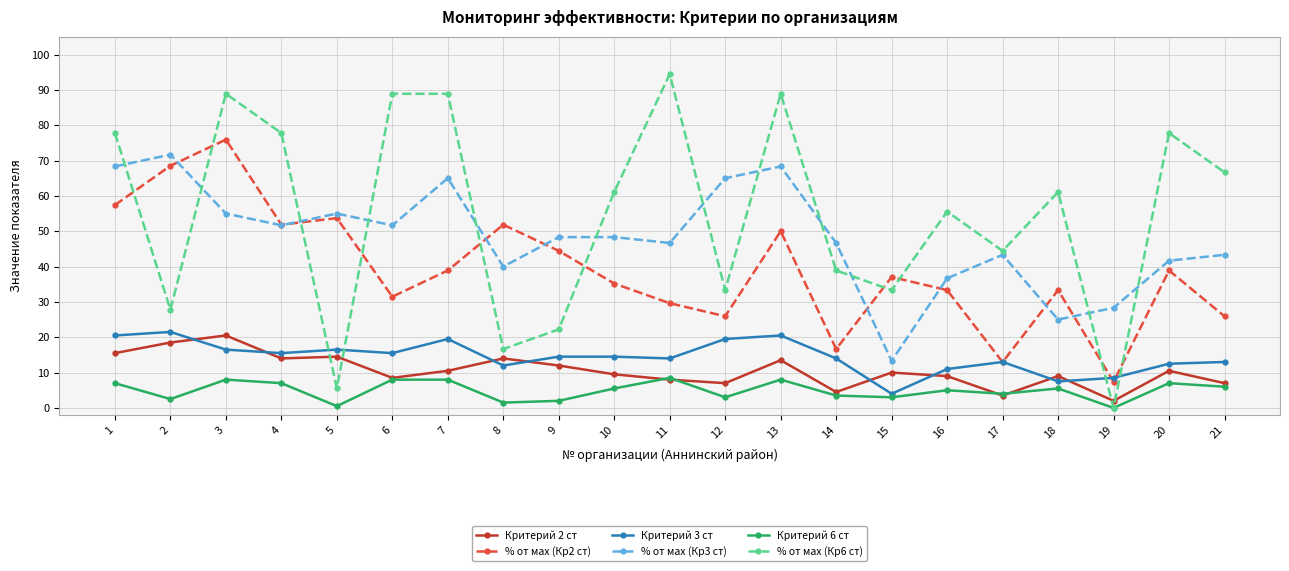

Reading right to left, transcribe all the data shown in this chart.

Критерий 2 ст: 7.0	10.5	2.0	9.0	3.5	9.0	10.0	4.5	13.5	7.0	8.0	9.5	12.0	14.0	10.5	8.5	14.5	14.0	20.5	18.5	15.5
% от мах (Кр2 ст): 25.9	38.9	7.4	33.3	13.0	33.3	37.0	16.7	50.0	25.9	29.6	35.2	44.4	51.9	38.9	31.5	53.7	51.9	75.9	68.5	57.4
Критерий 3 ст: 13.0	12.5	8.5	7.5	13.0	11.0	4.0	14.0	20.5	19.5	14.0	14.5	14.5	12.0	19.5	15.5	16.5	15.5	16.5	21.5	20.5
% от мах (Кр3 ст): 43.3	41.7	28.3	25.0	43.3	36.7	13.3	46.7	68.3	65.0	46.7	48.3	48.3	40.0	65.0	51.7	55.0	51.7	55.0	71.7	68.3
Критерий 6 ст: 6.0	7.0	0.0	5.5	4.0	5.0	3.0	3.5	8.0	3.0	8.5	5.5	2.0	1.5	8.0	8.0	0.5	7.0	8.0	2.5	7.0
% от мах (Кр6 ст): 66.7	77.8	0.0	61.1	44.4	55.6	33.3	38.9	88.9	33.3	94.4	61.1	22.2	16.7	88.9	88.9	5.6	77.8	88.9	27.8	77.8